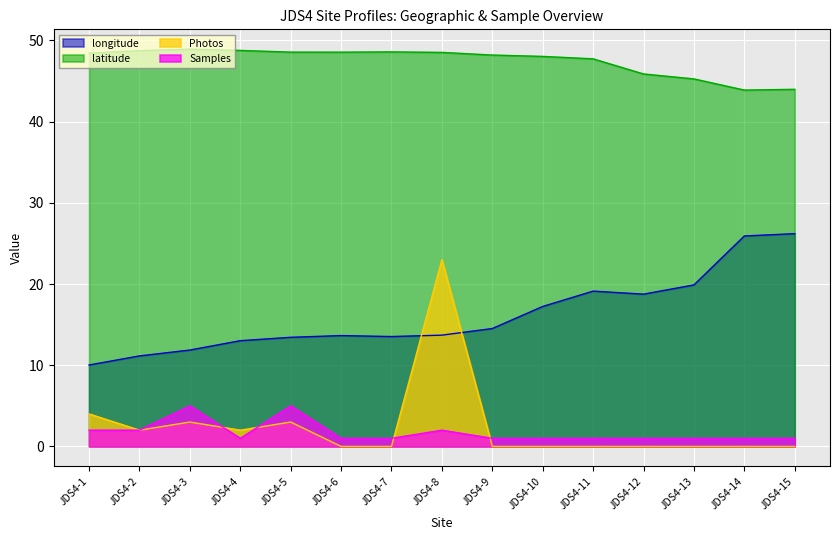

List the series in order of their peak value, lowest first.

Samples, Photos, longitude, latitude